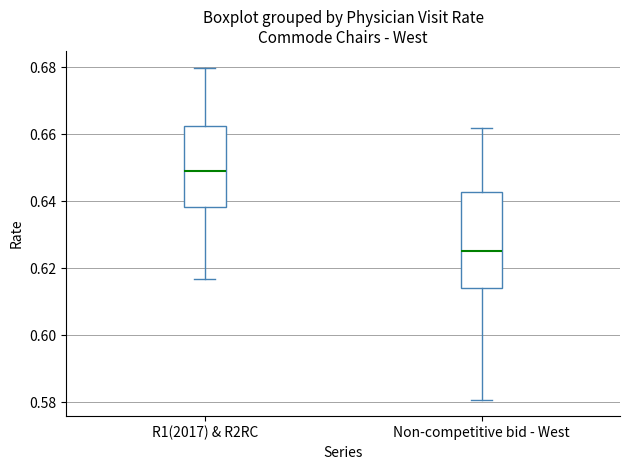

Which box is the tallest, from its lower edge to its upper edge?

Non-competitive bid - West